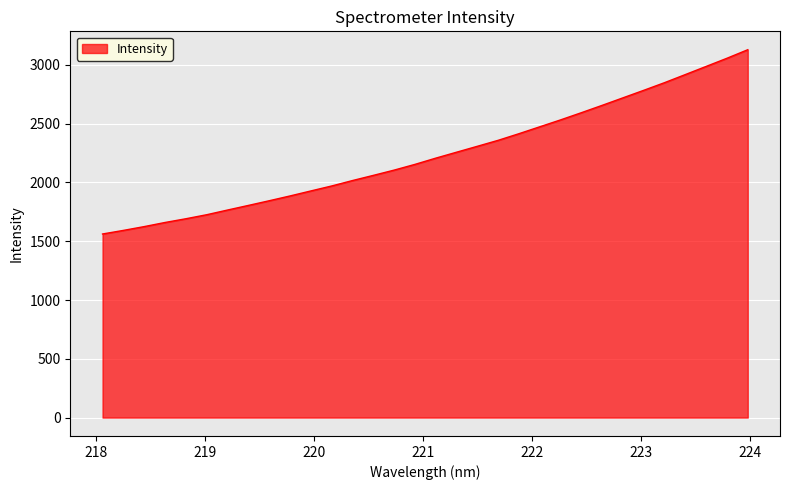

What is the maximum value shown in the chart?

3128.8